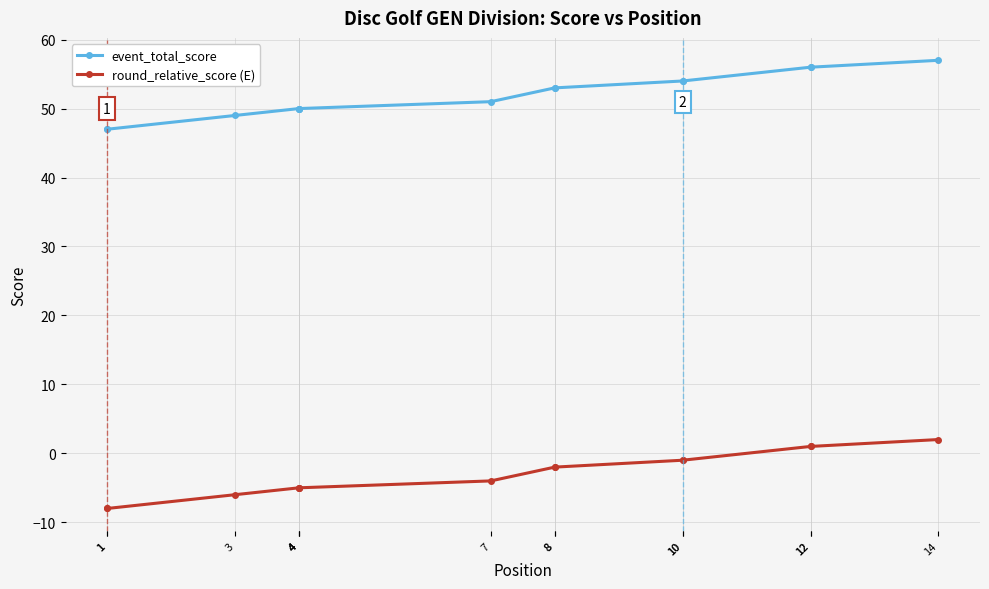

At which category is the sum across all series the highest?

14